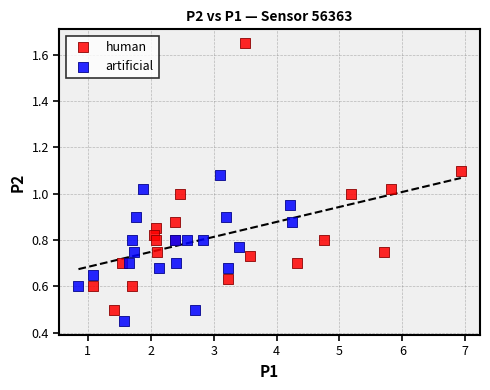

Which series contains the lowest Y value?

artificial